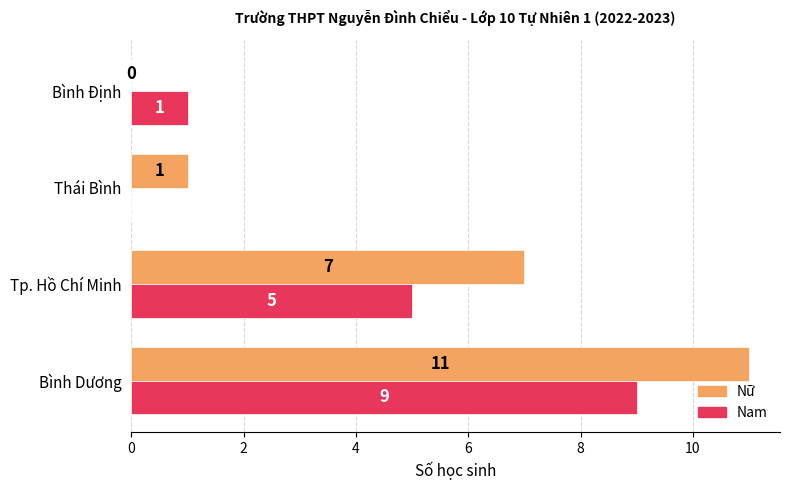

How many Nam values are between 1 and 9?

3